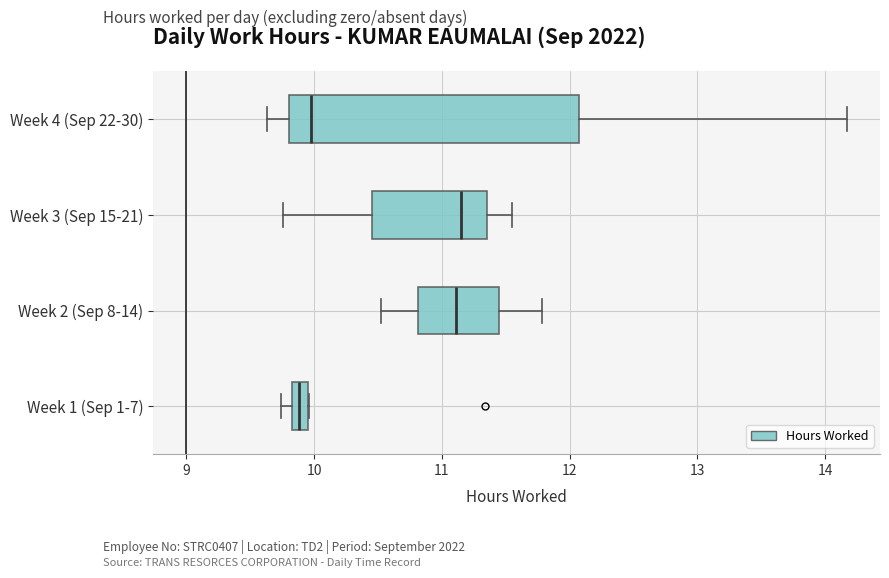

Where does the median line of the box for Week 3 (Sep 15-21) sit on the x-axis? The values are not printed on the chart, so give them approximately, as read against the axis.

11.2